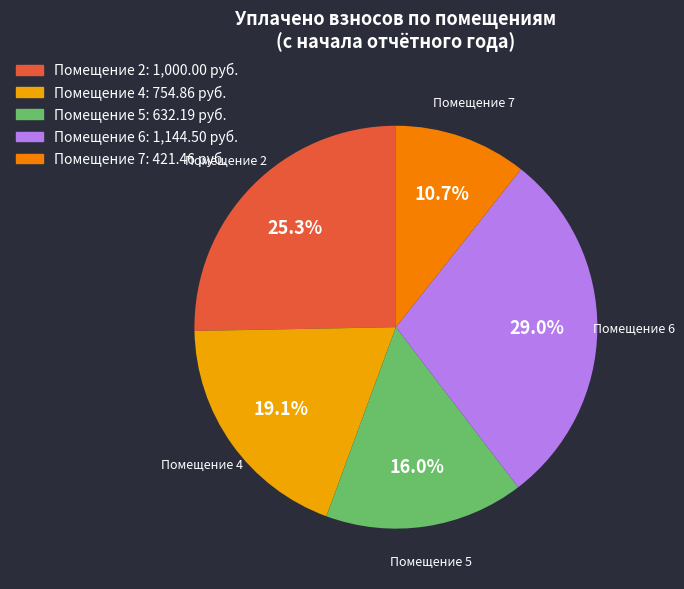

How many slices are in this pie chart?

5